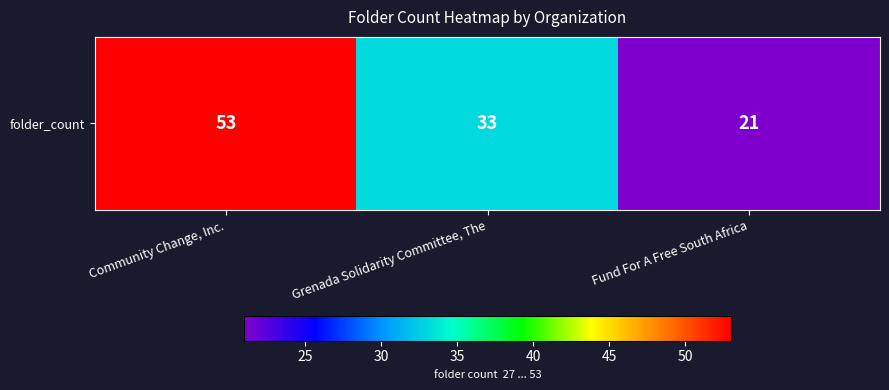

How many data points are less than 33?

1